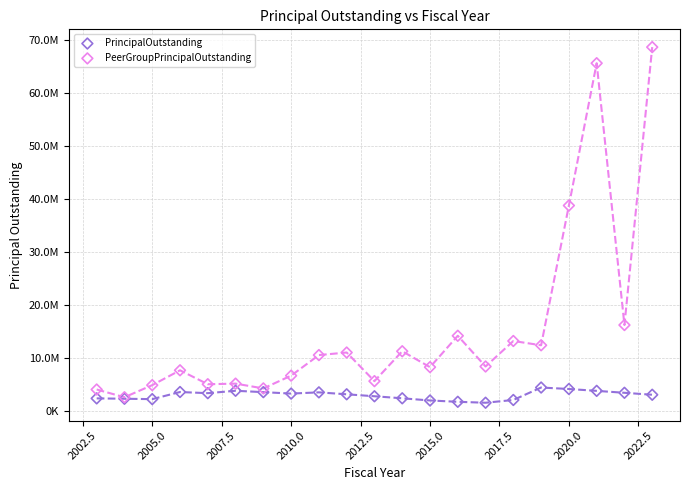

Which series contains the highest Y value?

PeerGroupPrincipalOutstanding